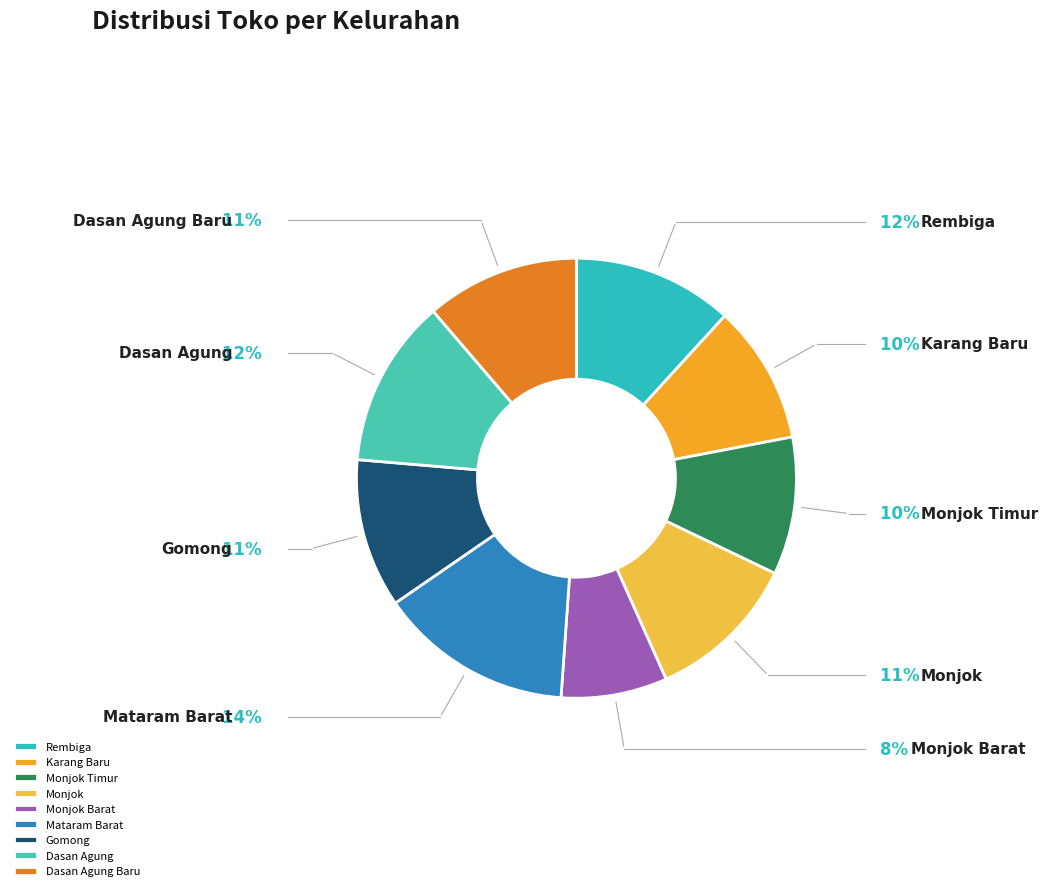

What portion of the pie excludes Monjok Barat?

92.2%